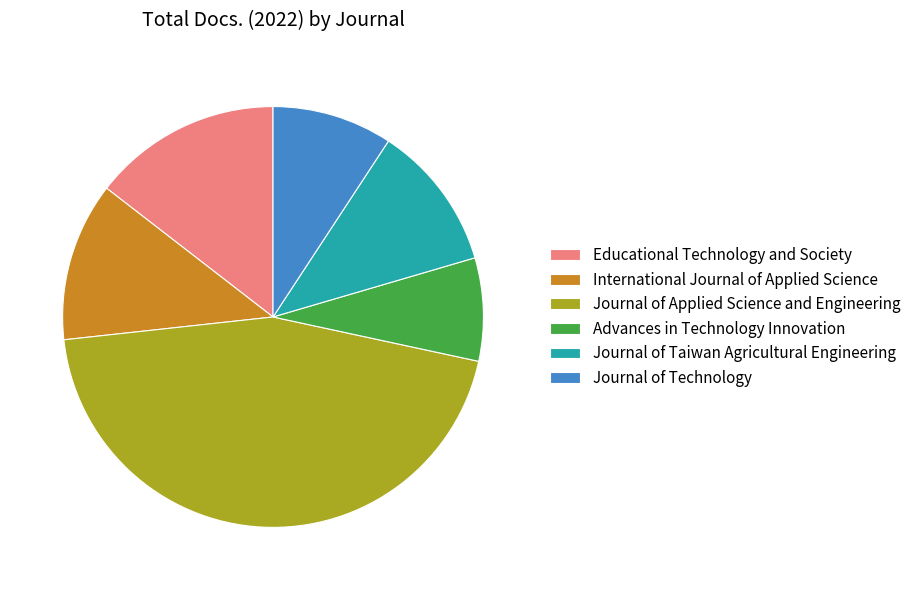

Rank the categories by value from lowest to highest.

Advances in Technology Innovation, Journal of Technology, Journal of Taiwan Agricultural Engineering, International Journal of Applied Science, Educational Technology and Society, Journal of Applied Science and Engineering